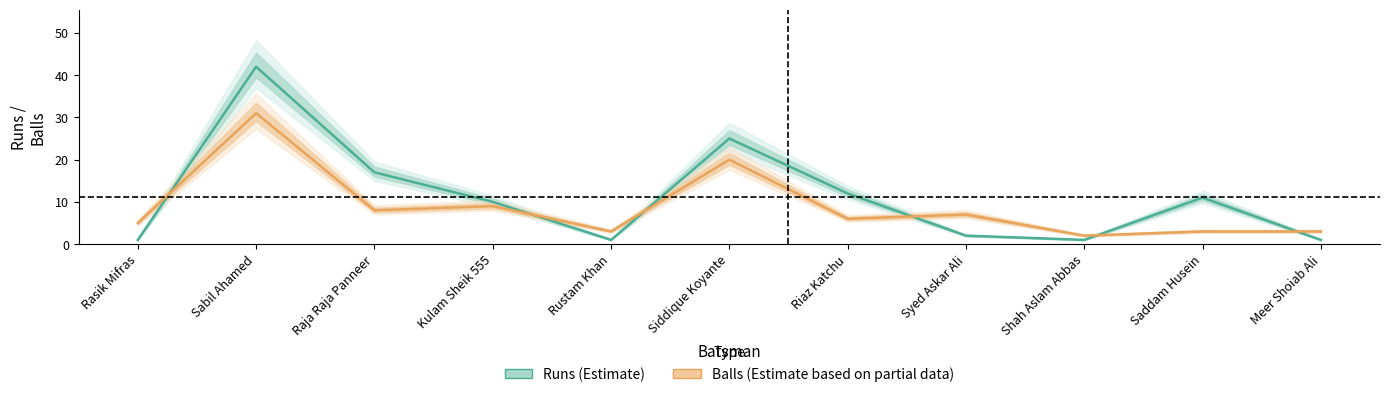

List the series in order of their overall mean, lowest first.

Balls, Runs